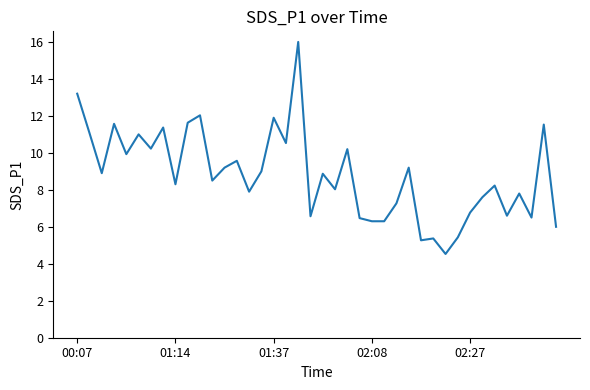

What is the smallest value displayed?

4.5